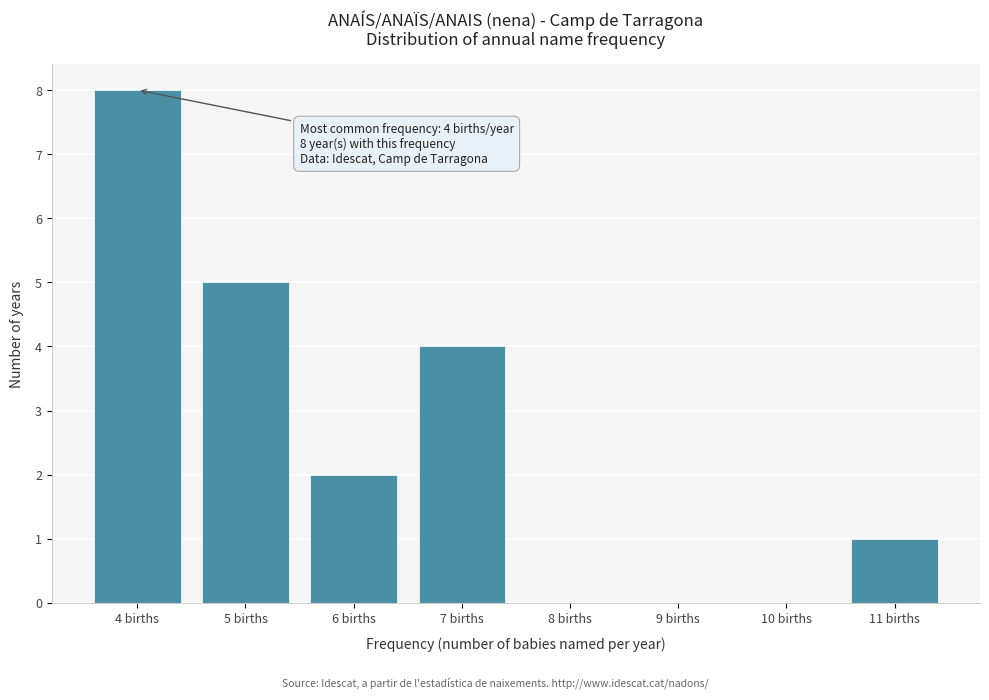

Over which range of the x-axis is the bar tallest?

3.5 to 4.5